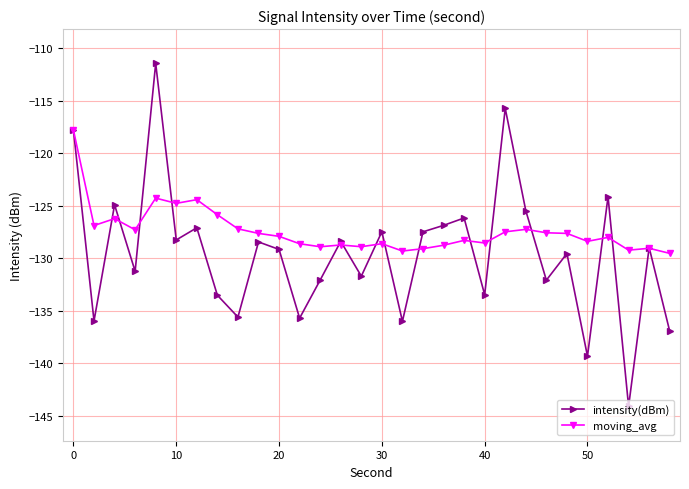

What is the value of the moving_avg point at the 5th from the left?

-124.3